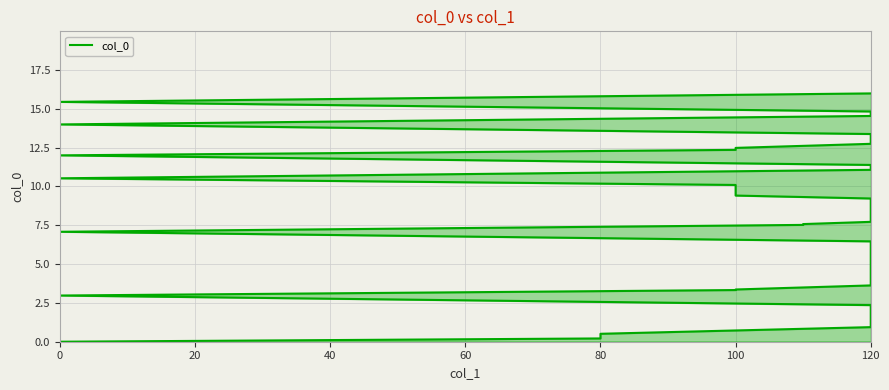

How many categories are shown in the chart?

40